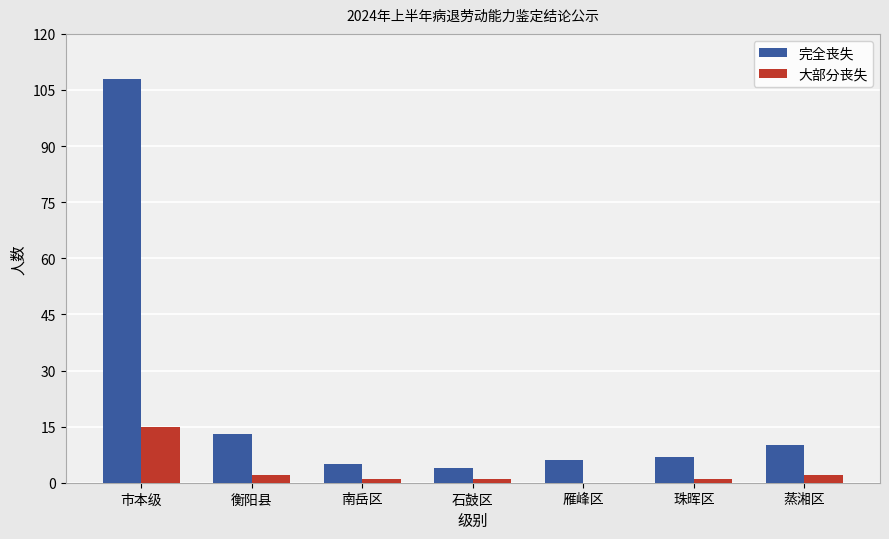

Are the bars horizontal?

No